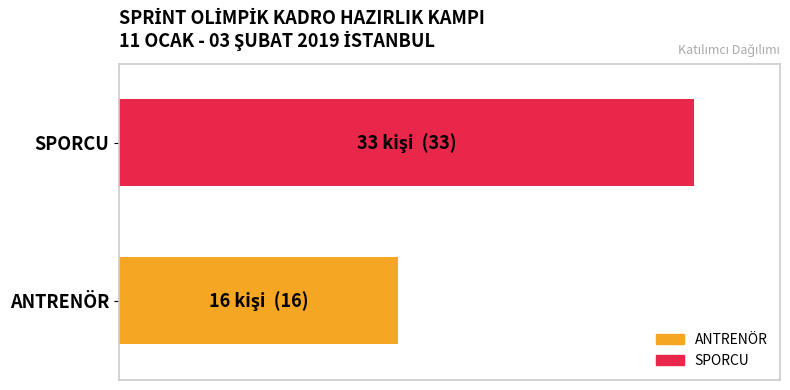

What are all the series names shown in the legend?

ANTRENÖR, SPORCU